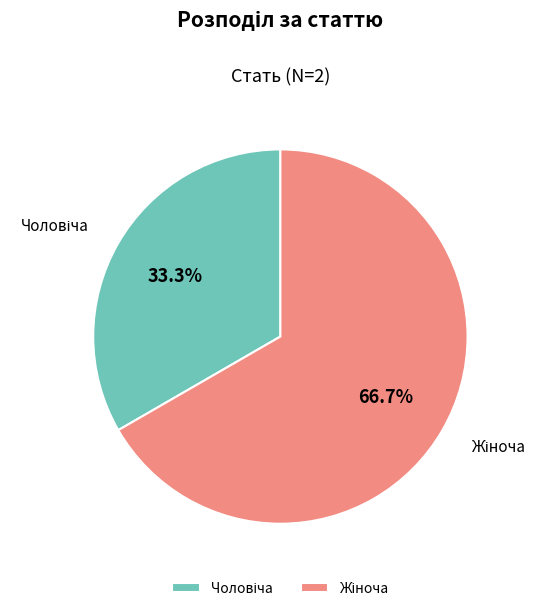

Is there any slice that represents more than half of the pie?

Yes